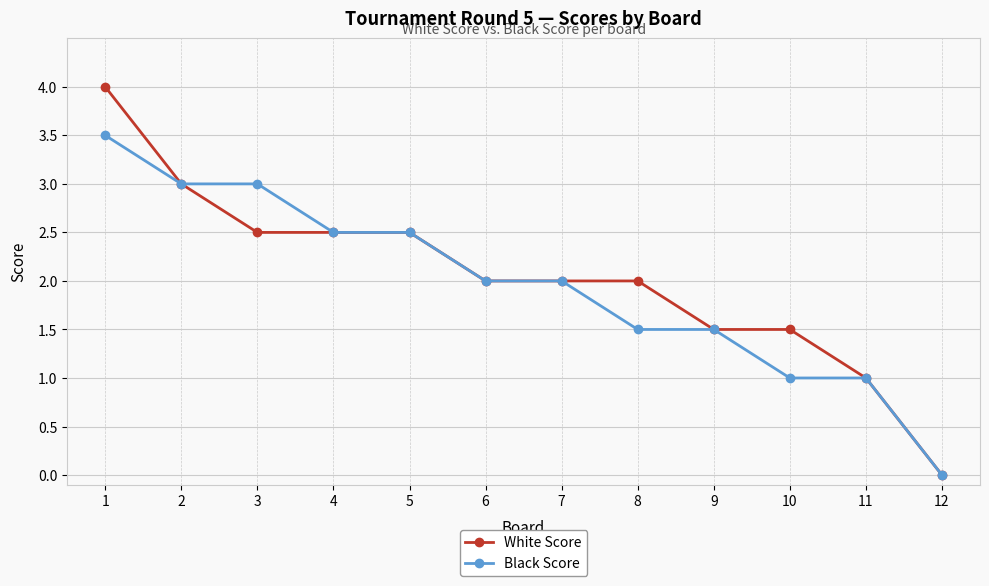

Reading left to right, extract all data points from this chart.

White Score: 4.0	3.0	2.5	2.5	2.5	2.0	2.0	2.0	1.5	1.5	1.0	0.0
Black Score: 3.5	3.0	3.0	2.5	2.5	2.0	2.0	1.5	1.5	1.0	1.0	0.0